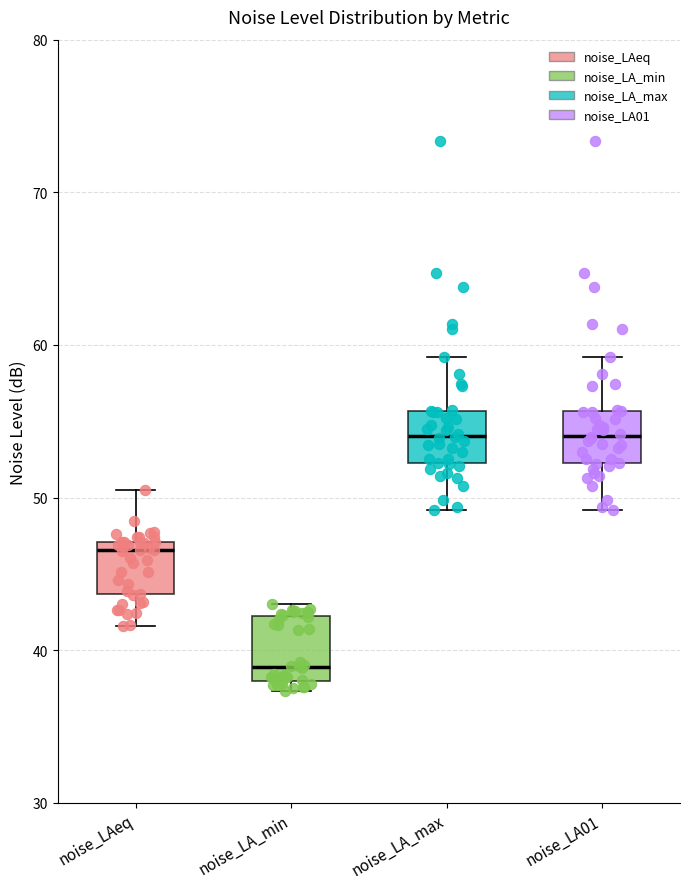

Where does the lower whisker of the box for noise_LA01 end on the y-axis? The values are not printed on the chart, so give them approximately, as read against the axis.

49